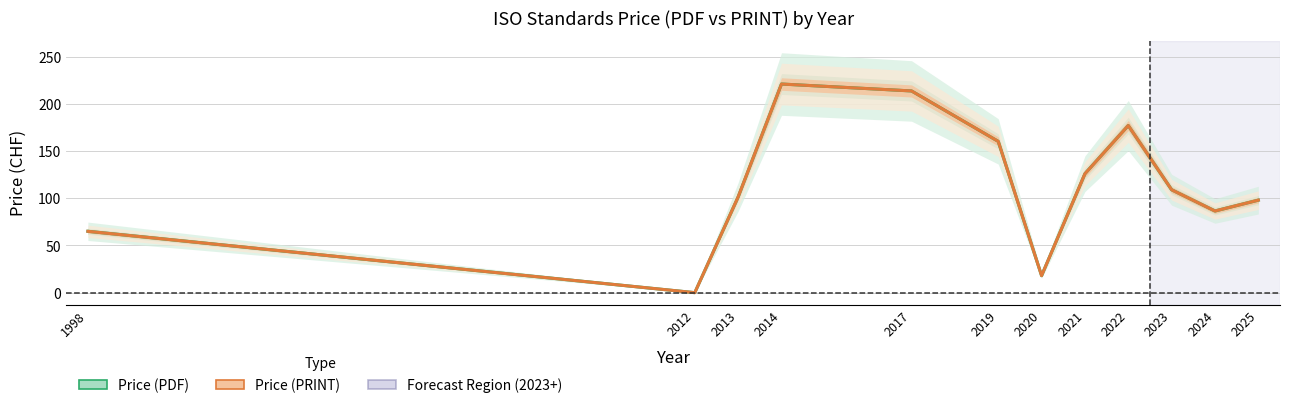

Reading right to left, what are all the values shown in this chart?

Price (PDF): 98.0	86.5	109.0	177.0	126.0	18.0	160.2	213.7	221.0	101.4	0.0	65.0
Price (PRINT): 98.0	86.5	109.0	177.0	126.0	18.0	160.2	213.7	221.0	101.4	0.0	65.0